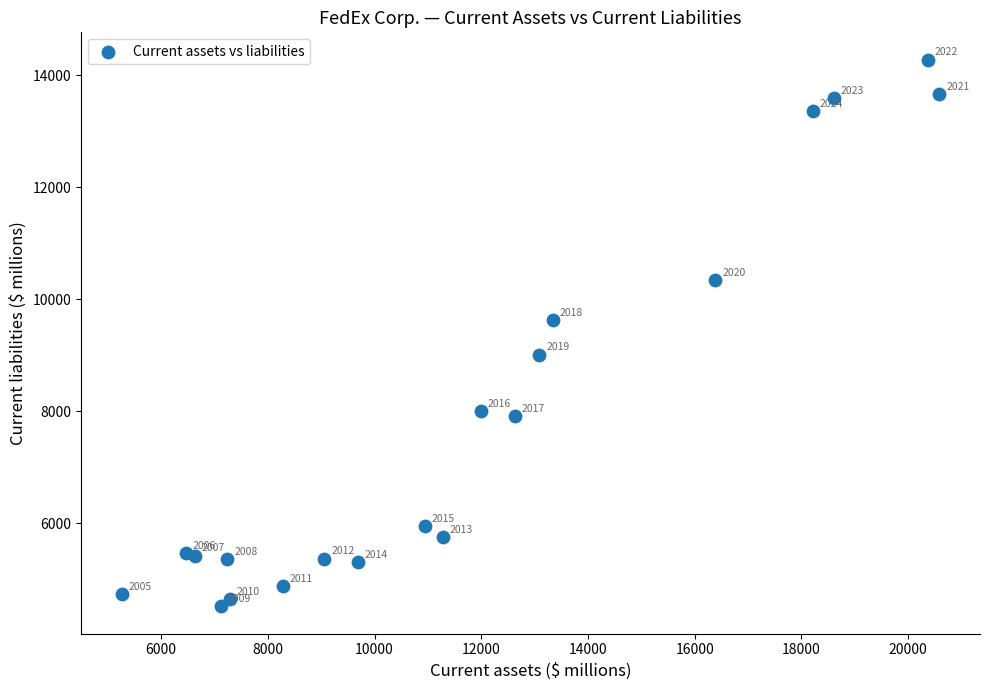

What Y value in the scatter plot is closest to 9399?

9627